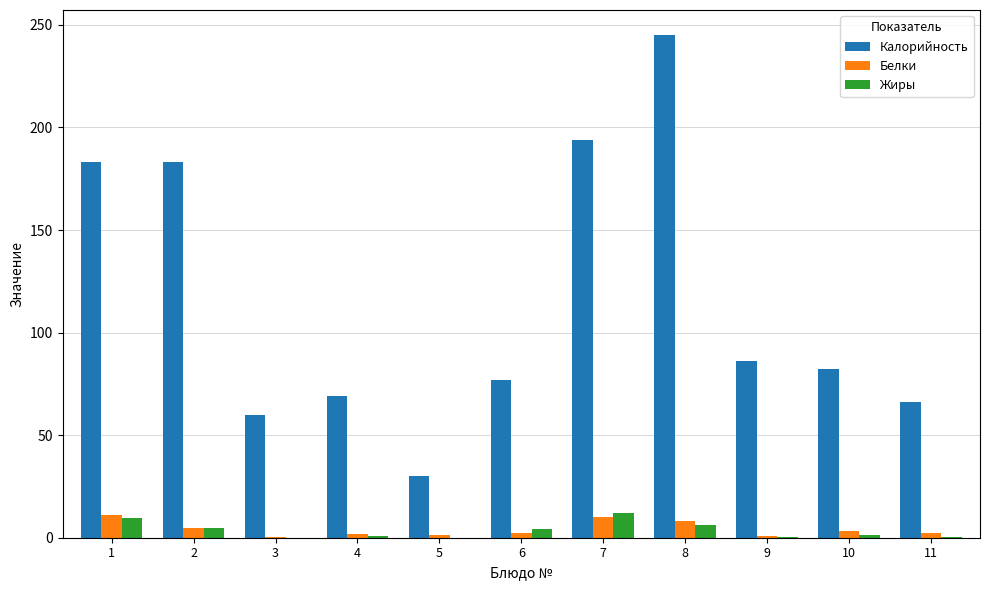

What is the highest value of the Калорийность series?

245.0